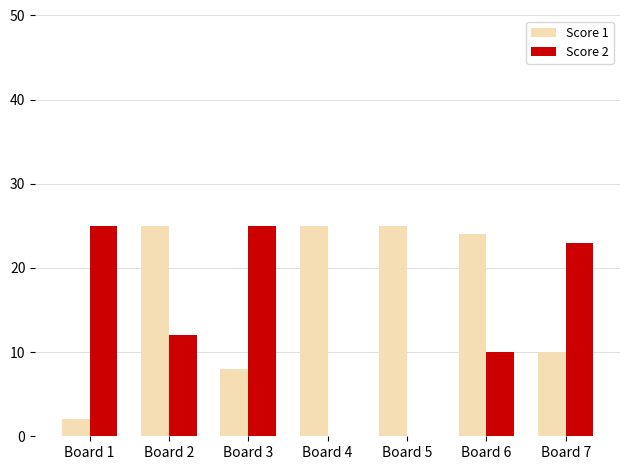

How many categories are shown in the chart?

7